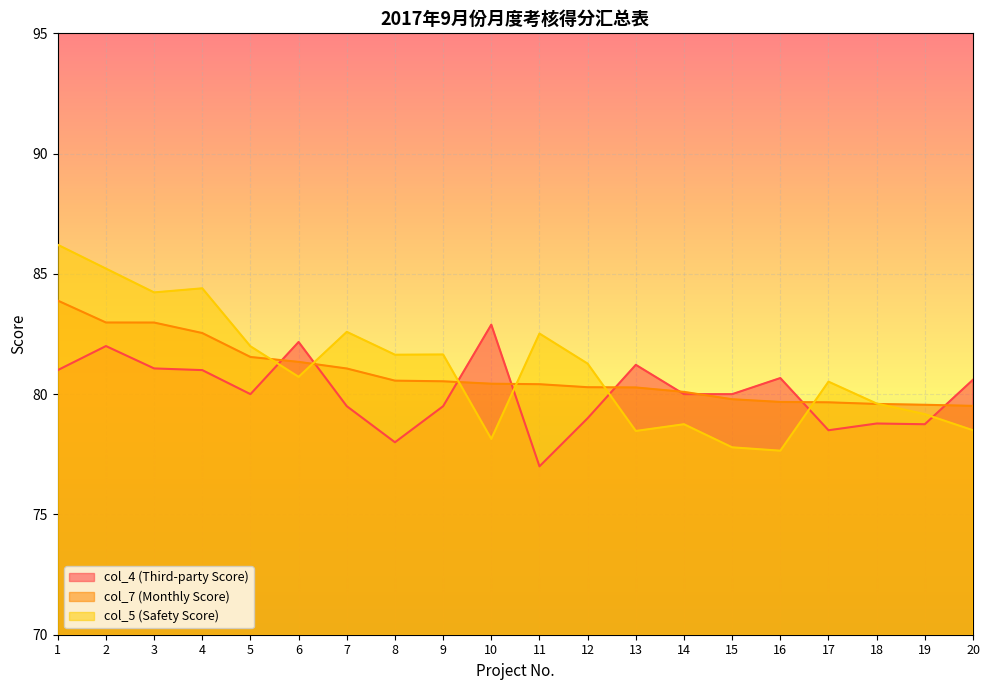

Which series changed the most between 4 and 11?

col_4 (Third-party Score)